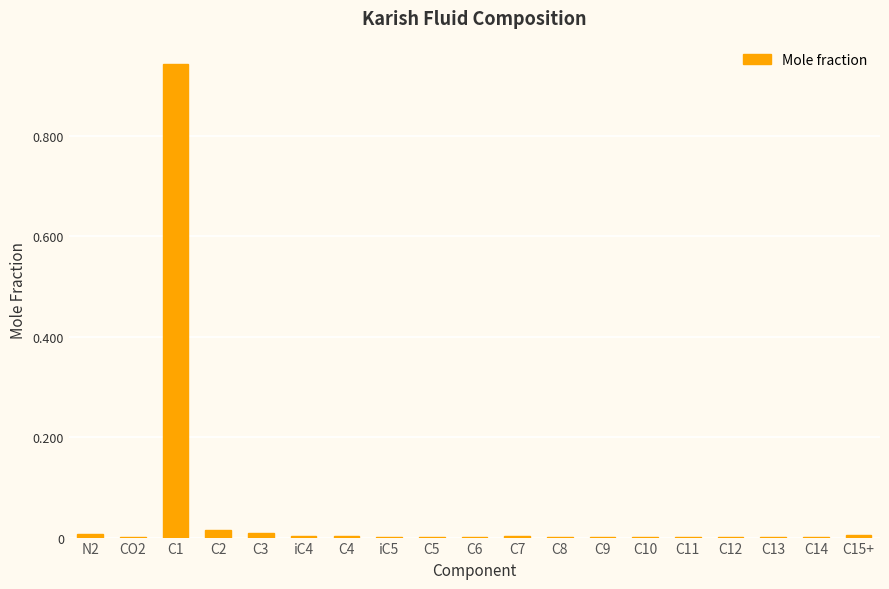

The chart shows a value of 0.0 at N2. True or false?

True